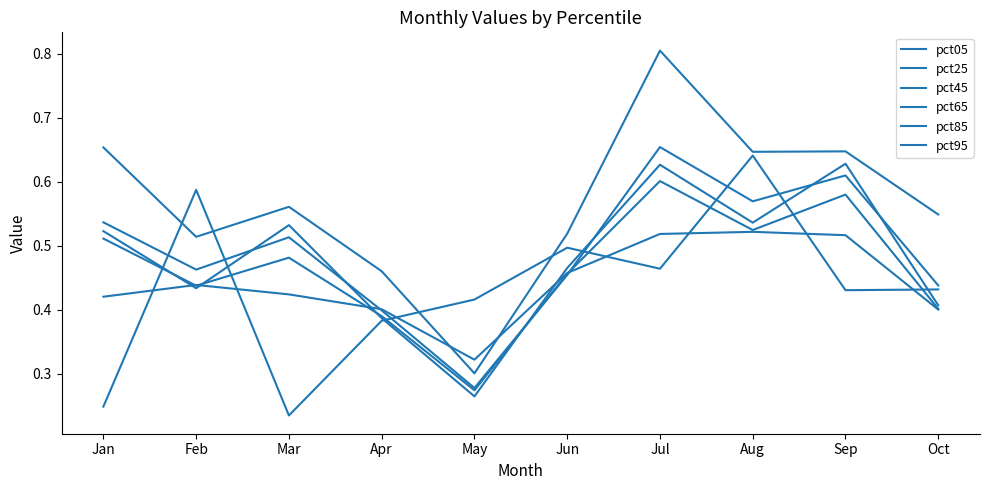

Count the number of categories in the chart.

10